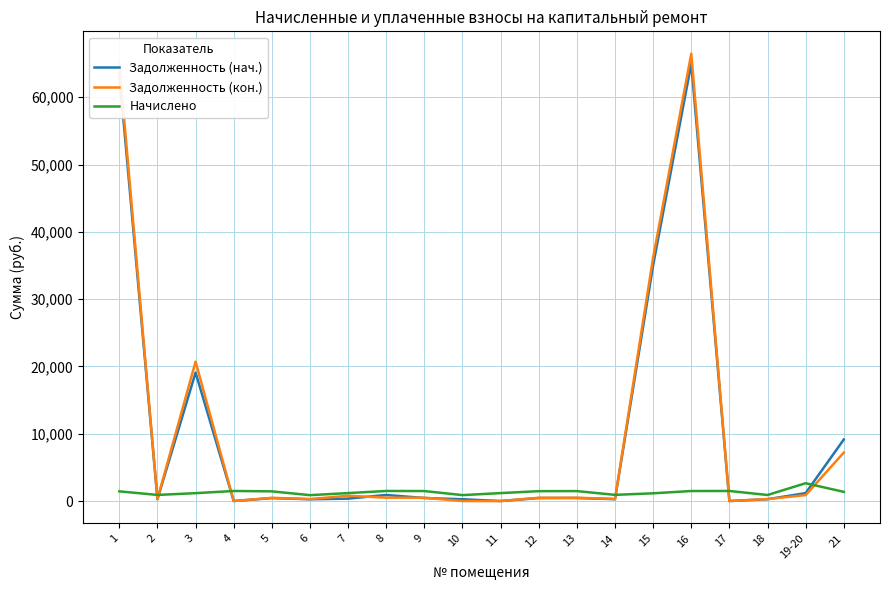

How many lines are shown in the chart?

3